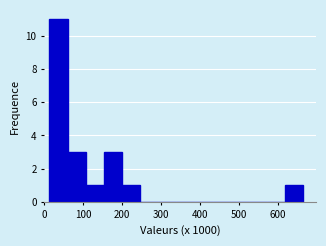

Reading left to right, transcribe this chart: for each bar, give the range it covers on the x-axis and its height. Neither the bar edges nor the heights are printed on the chart, so give them approximately, as read against the axes.

10 to 60: 11
60 to 110: 3
110 to 150: 1
150 to 200: 3
200 to 250: 1
250 to 290: 0
290 to 340: 0
340 to 390: 0
390 to 430: 0
430 to 480: 0
480 to 530: 0
530 to 570: 0
570 to 620: 0
620 to 670: 1